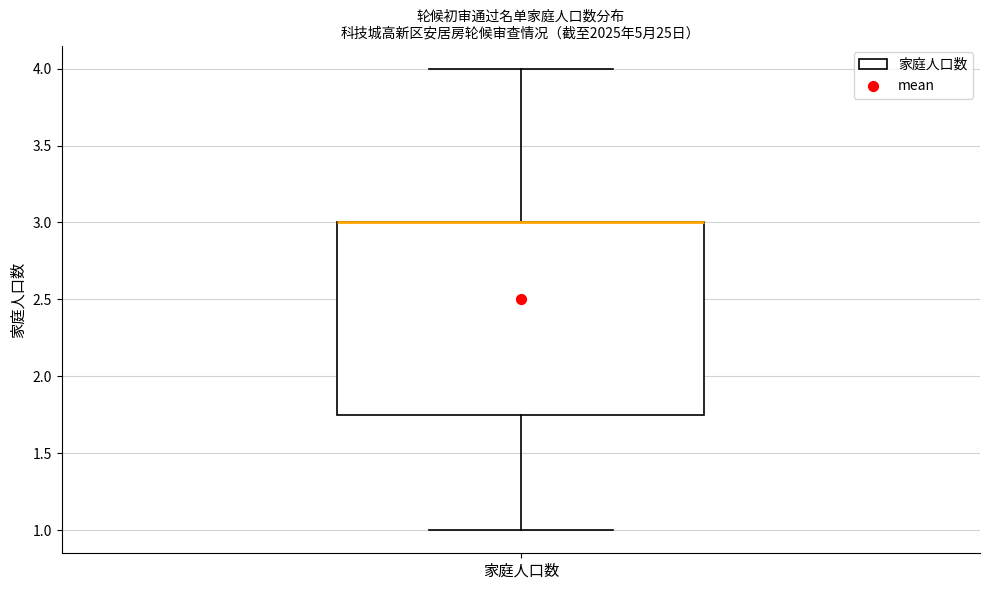

Transcribe this box plot: give where the median line is, the range the box spans, and where the two whiskers end, as read against the y-axis. The values are not printed on the chart, so give them approximately, as read against the axis.

median 3.00 (drawn on the box's upper edge), box 1.75 to 3.00, whiskers 1.00 to 4.00